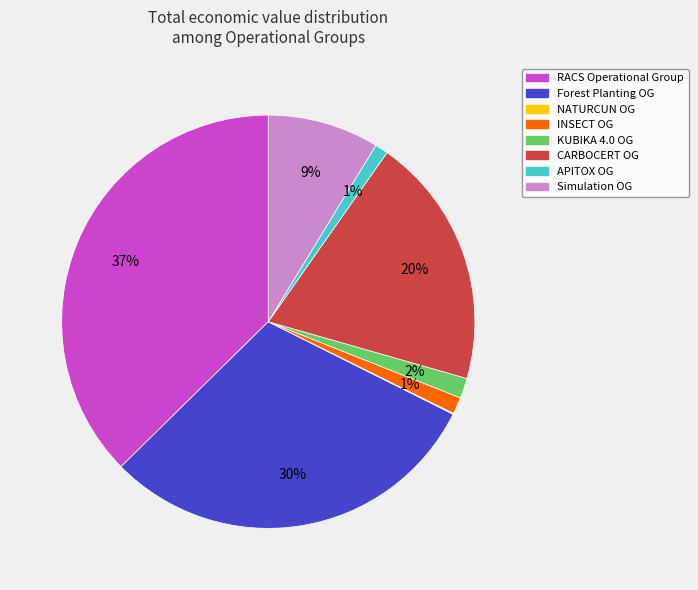

Is there any slice that represents more than half of the pie?

No